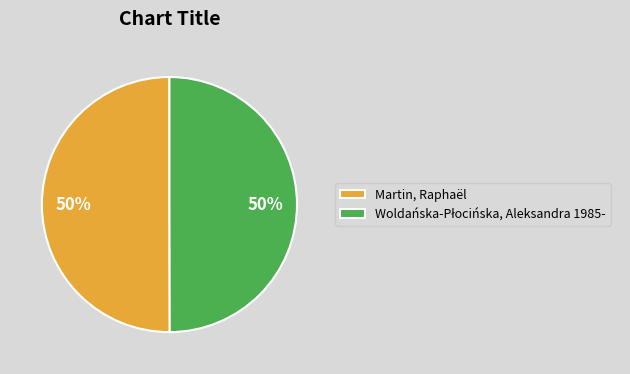

To the nearest percent, what is the average slice percentage?

50%